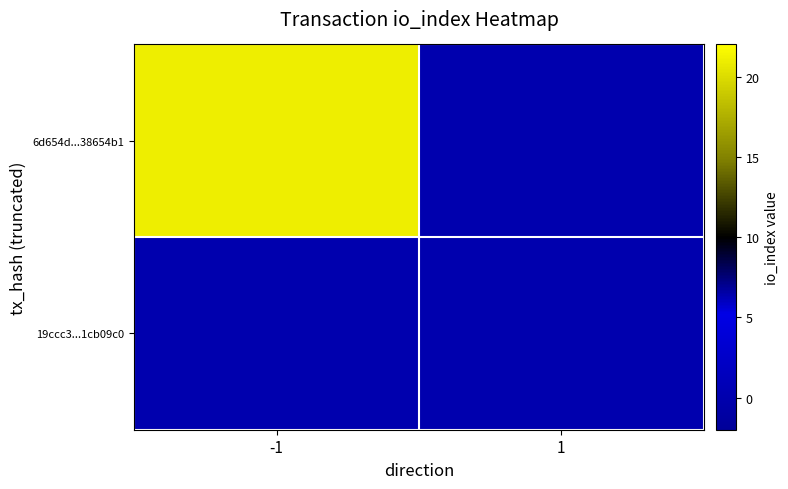

Between -1 and 1, which is larger?

-1